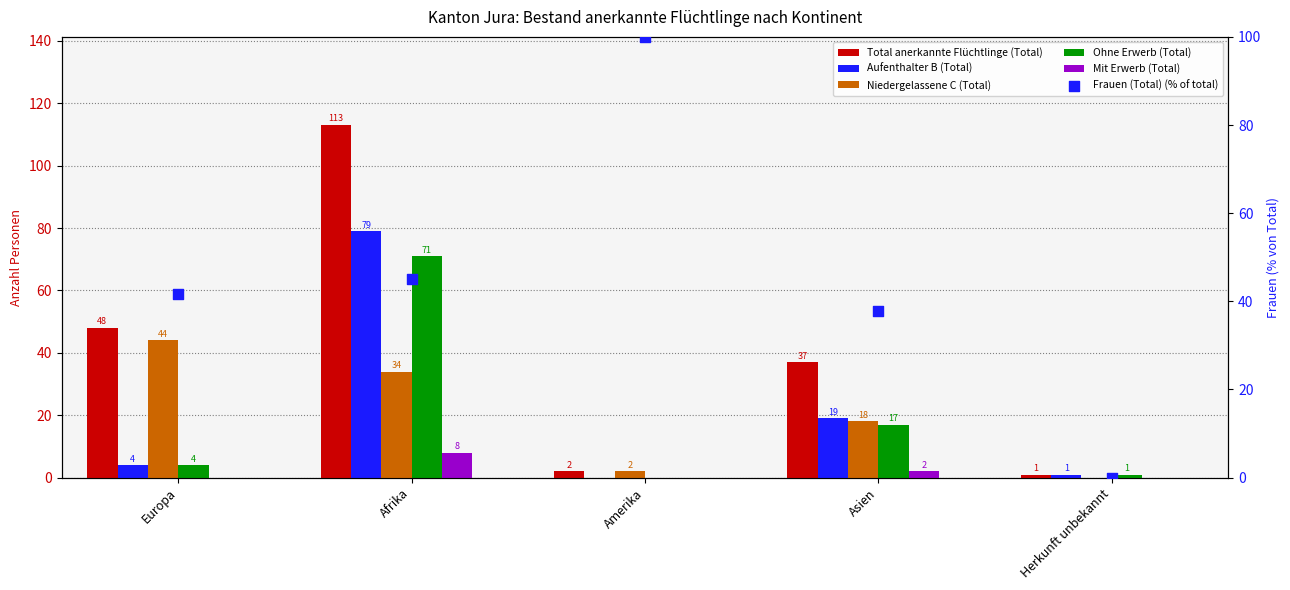

Which series reaches the maximum Y coordinate?

Total anerkannte Flüchtlinge (Total)